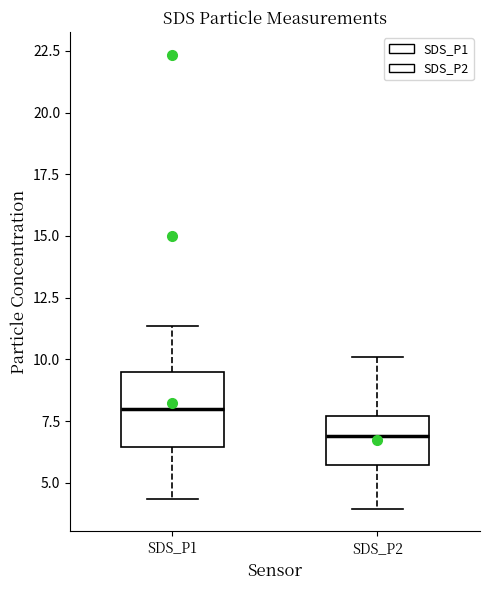

Comparing the boxes themselves (not the whiskers), which one is the tallest?

SDS_P1